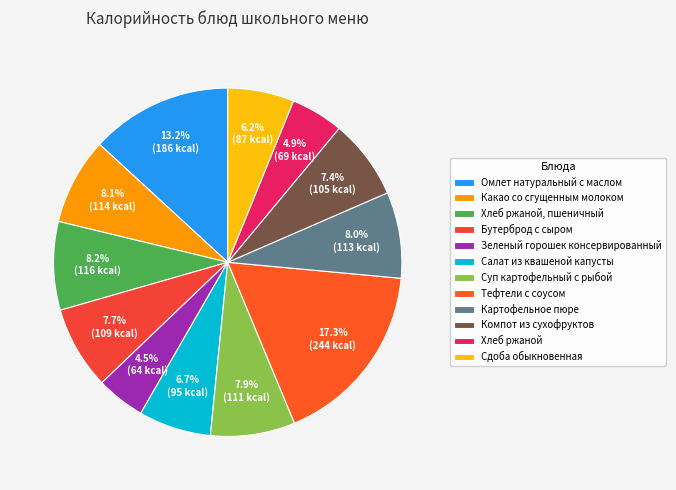

How many slices are in this pie chart?

12